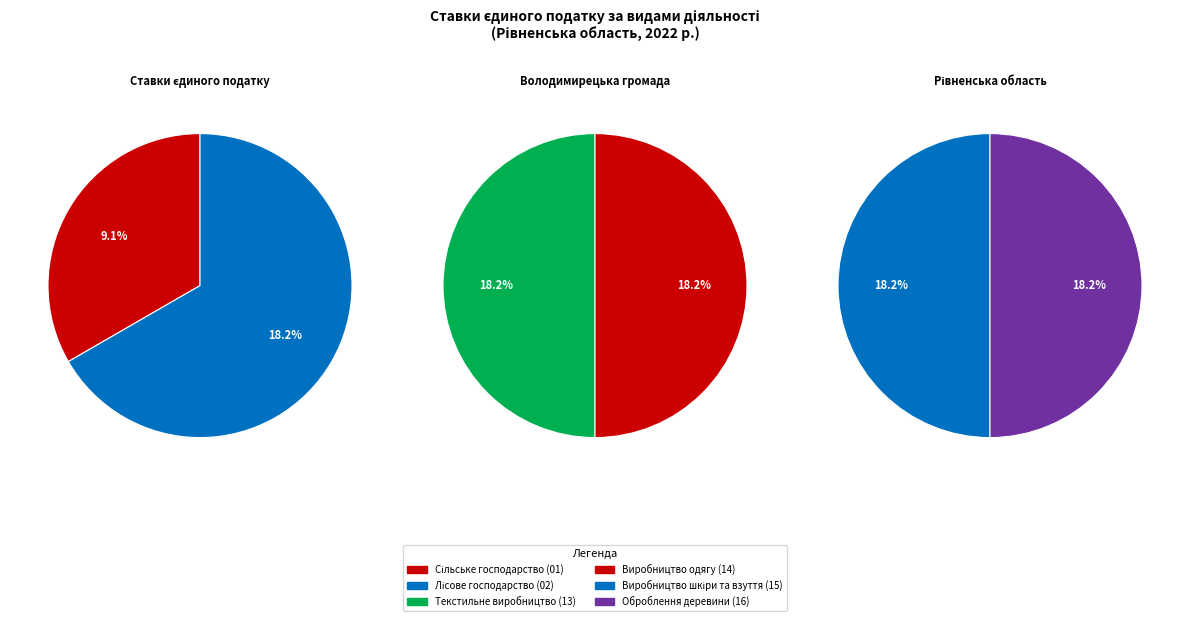

Is there a majority slice in this chart?

No